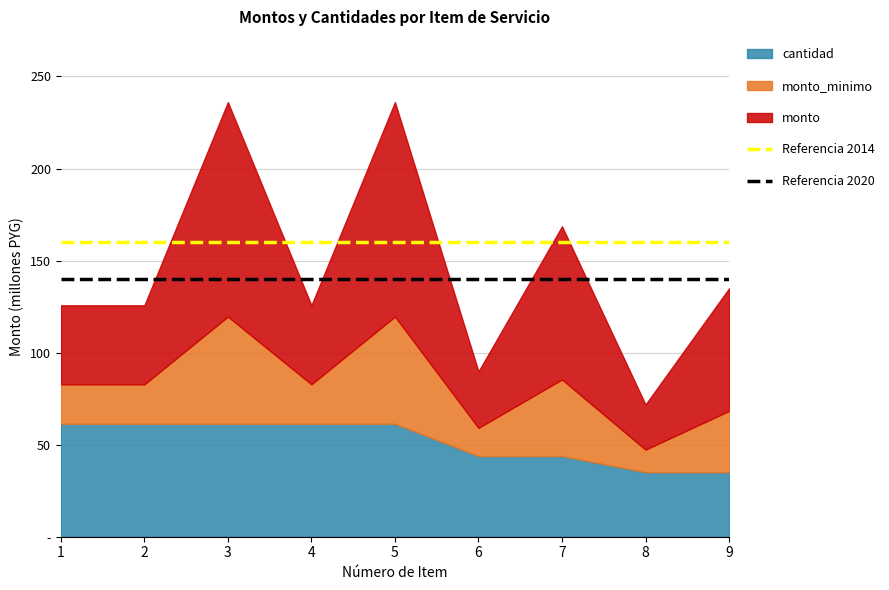

What is the sum of the Referencia 2020 values at 5 and 6?

280000000